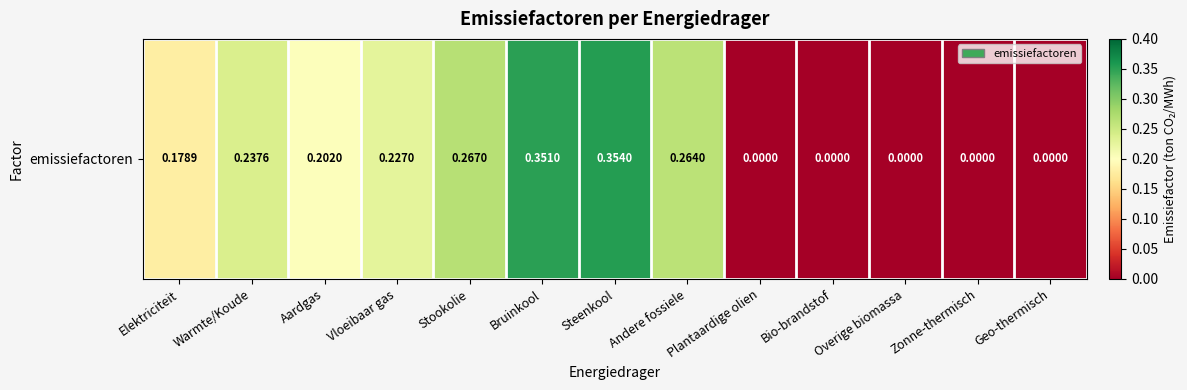

Reading left to right, list all the values displayed in this chart.

Elektriciteit=0.2	Warmte/Koude=0.2	Aardgas=0.2	Vloeibaar gas=0.2	Stookolie=0.3	Bruinkool=0.4	Steenkool=0.4	Andere fossiele=0.3	Plantaardige olien=0.0	Bio-brandstof=0.0	Overige biomassa=0.0	Zonne-thermisch=0.0	Geo-thermisch=0.0